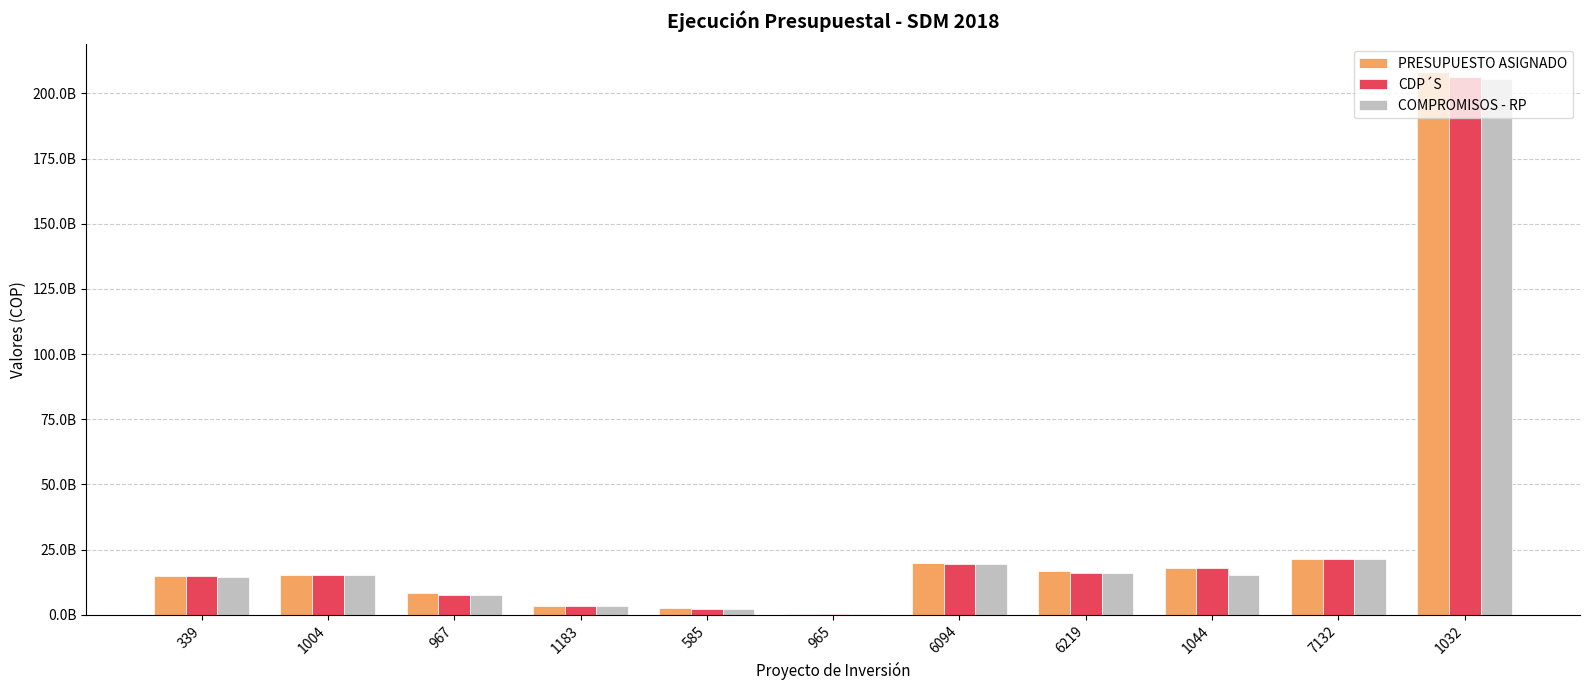

What are all the series names shown in the legend?

PRESUPUESTO ASIGNADO, CDP´S, COMPROMISOS - RP